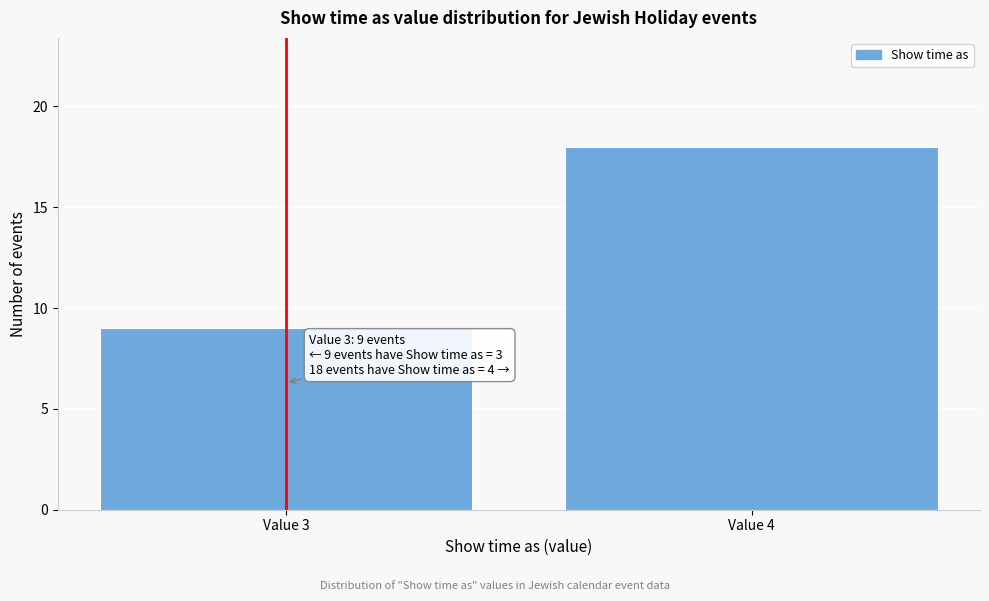

Reading right to left, extract all data points from this chart.

Value 4=18	Value 3=9